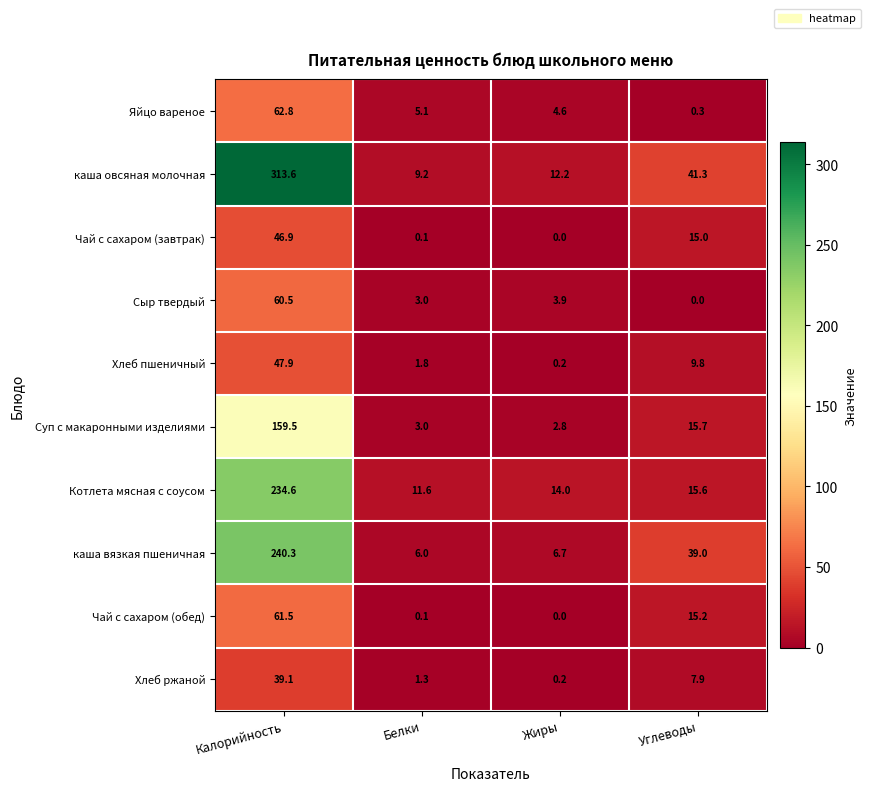

What is the difference between the second highest and second lowest values in the Хлеб ржаной series?

6.6